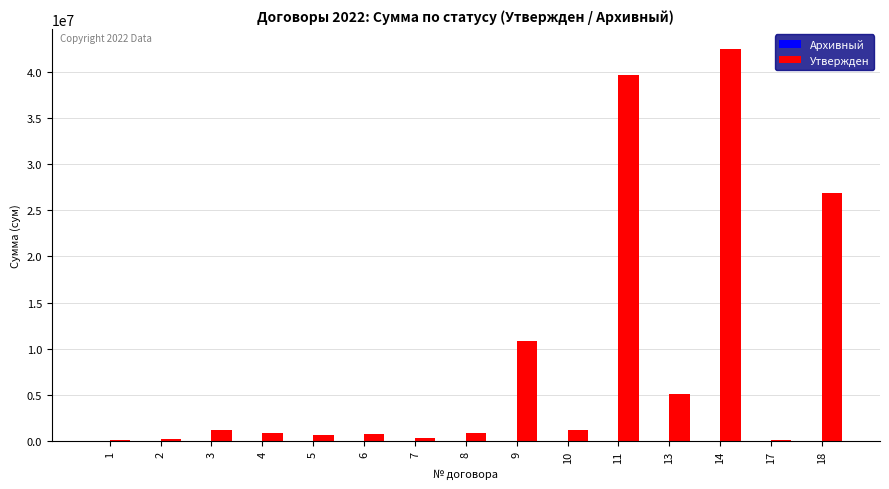

Are the bars horizontal?

No